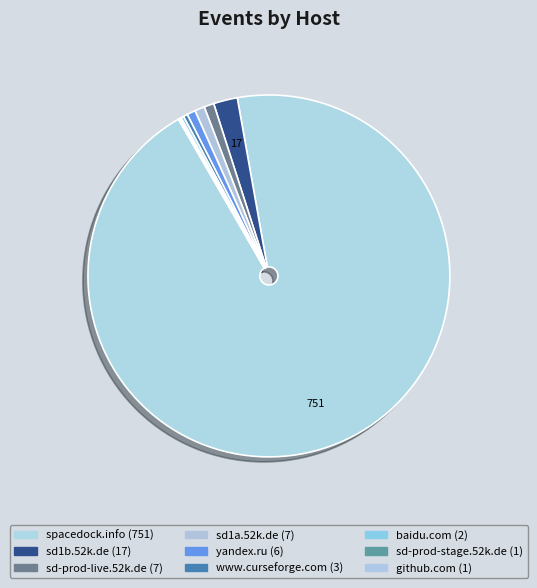

Which slice is the largest?

spacedock.info